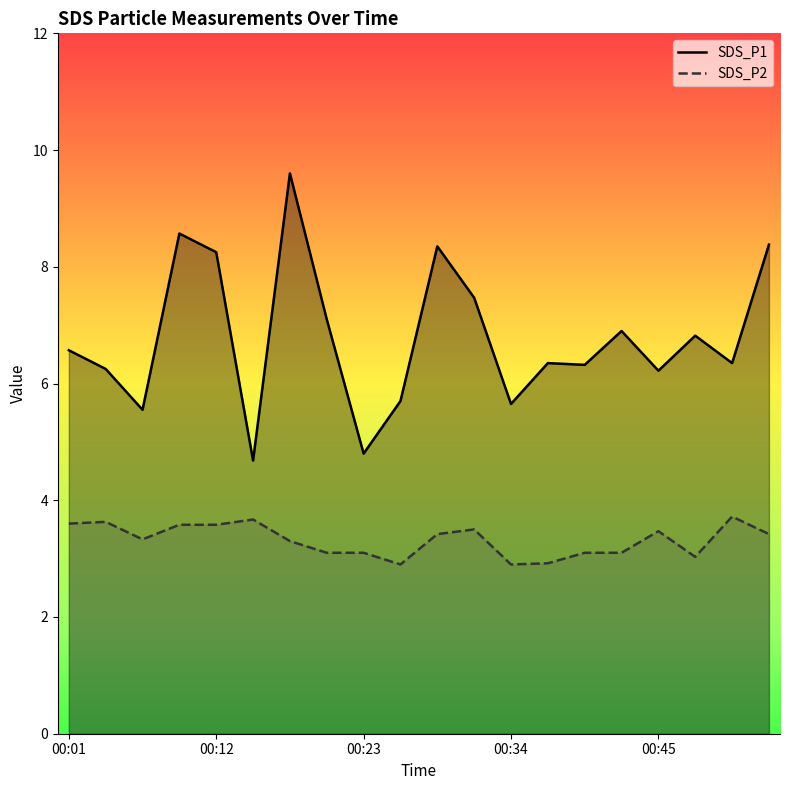

How many lines are shown in the chart?

2